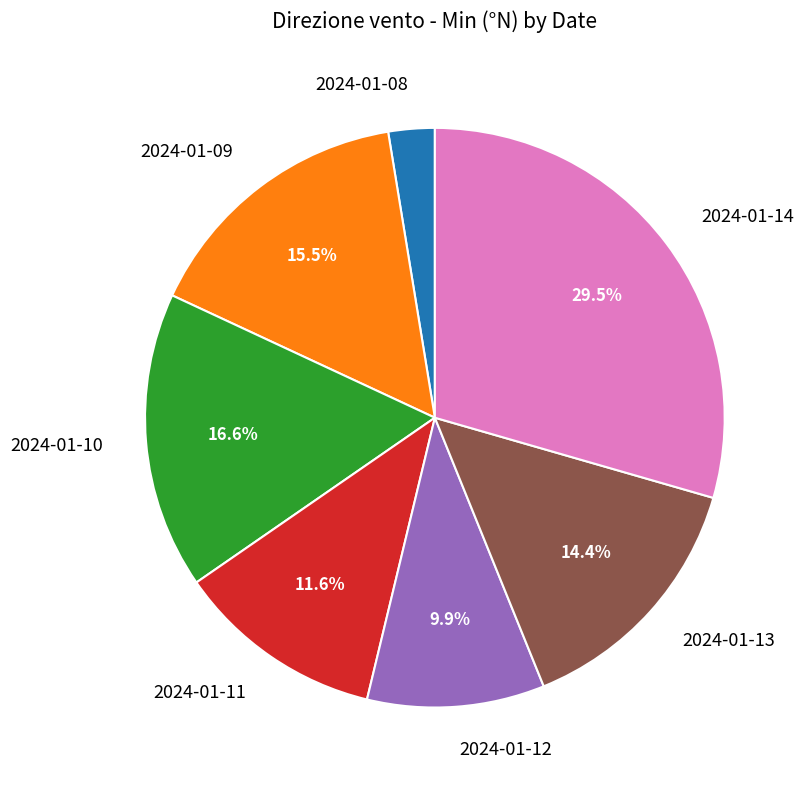

Which has a higher value, 2024-01-09 or 2024-01-11?

2024-01-09